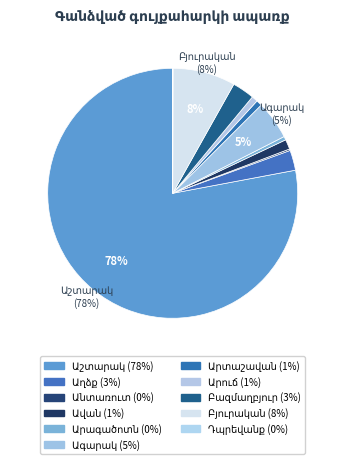

What is the largest slice in the pie chart?

Աշտարակ